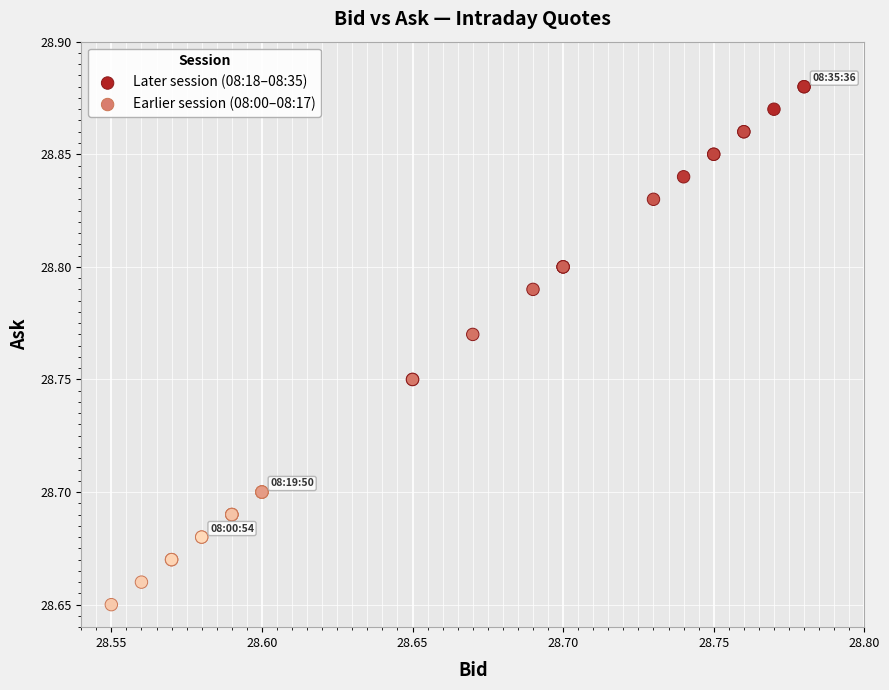

Which series reaches the minimum Y coordinate?

Earlier session (08:00–08:17)